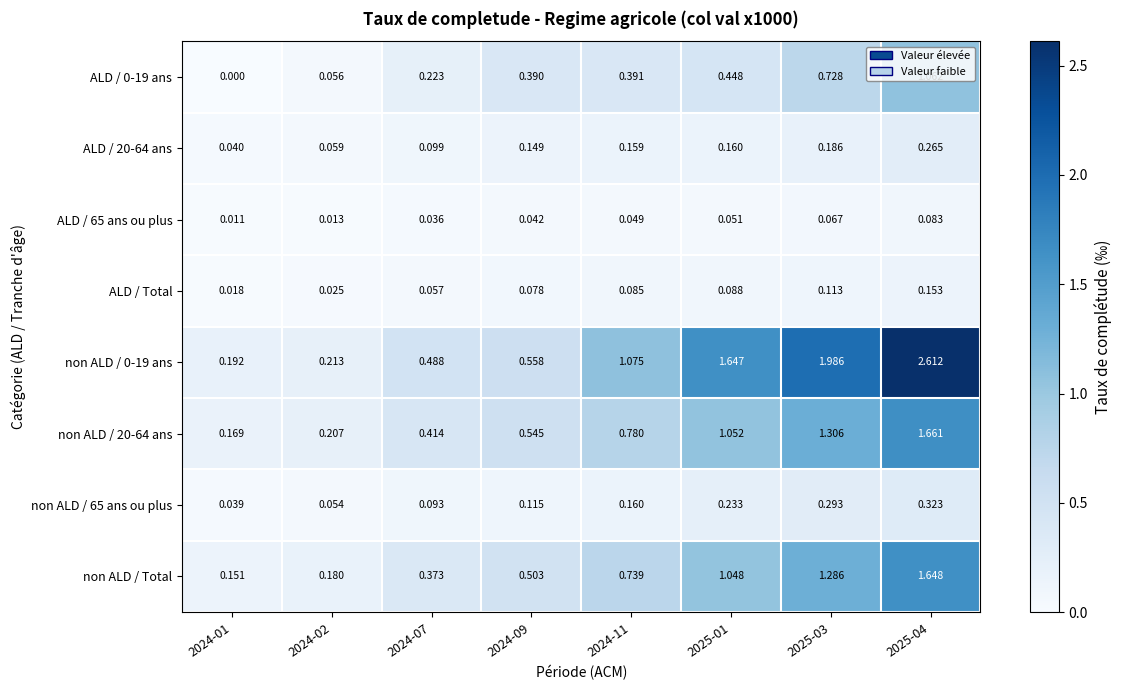

Is the value of ALD / 20-64 ans at 2024-02 greater than the value of non ALD / 20-64 ans at 2025-01?

No